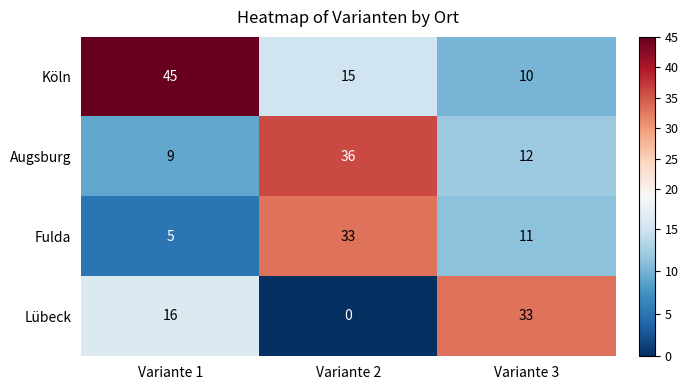

Between Variante 1 and Variante 3, which series saw the biggest shift?

Köln